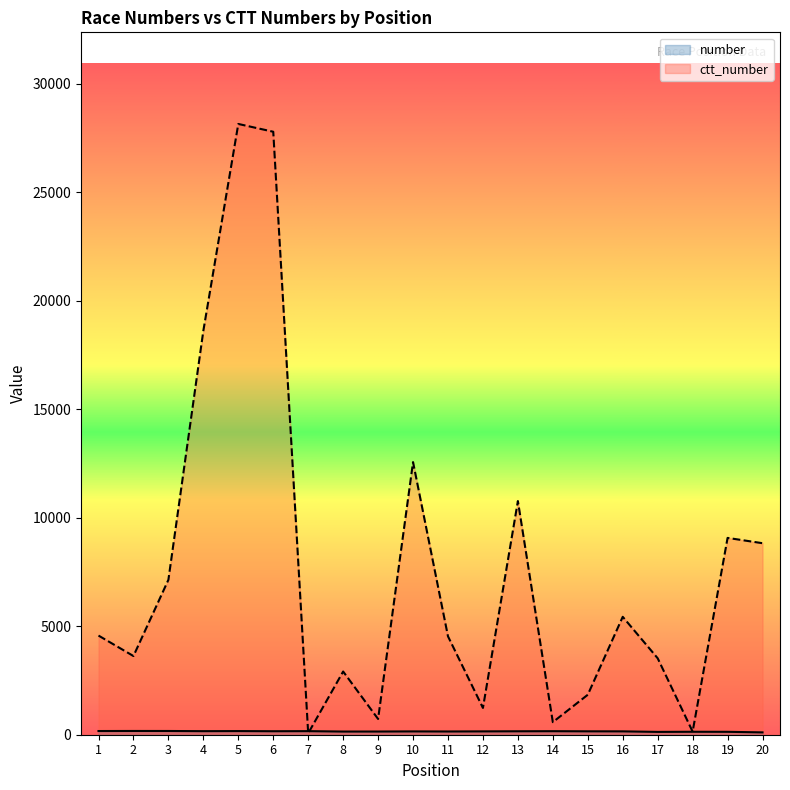

How many values in the number series exceed 157?

9